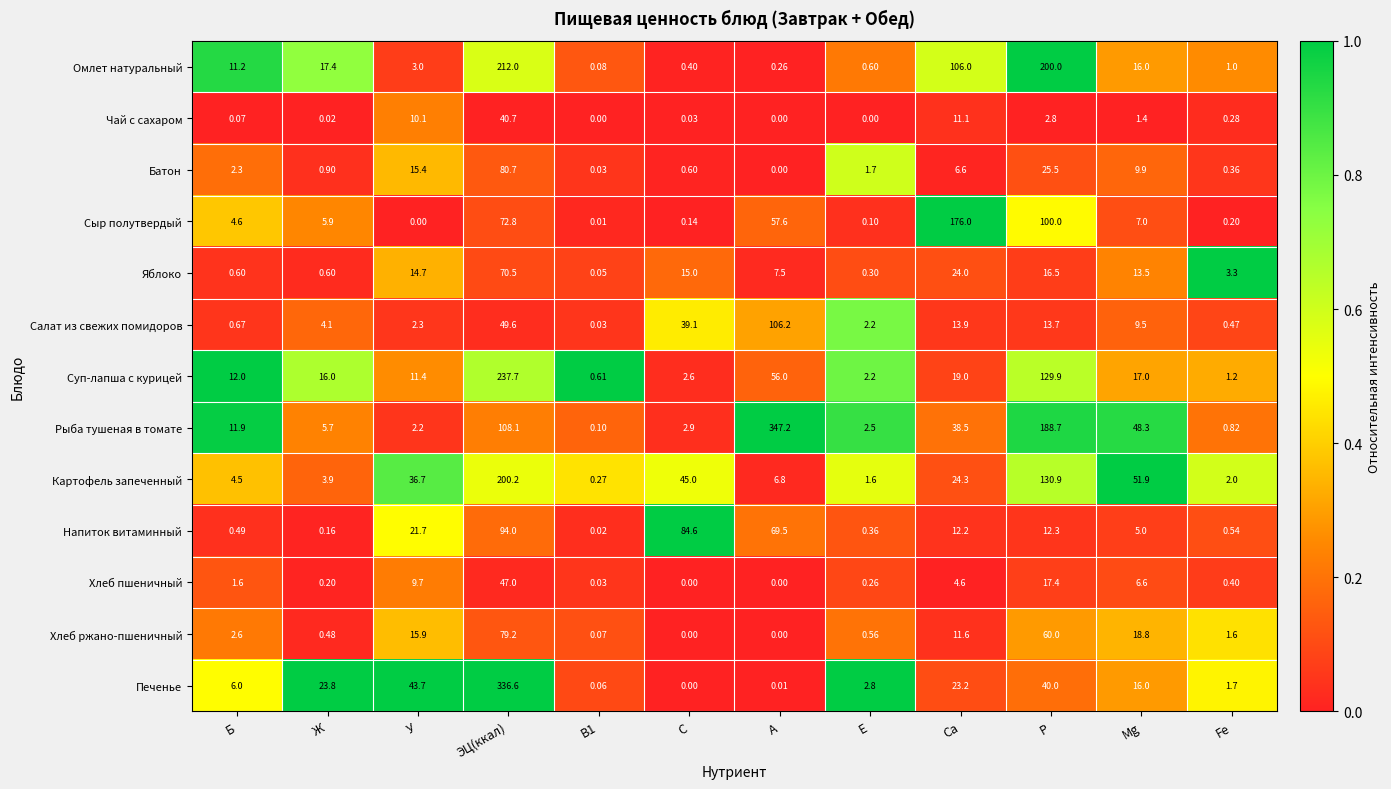

At how many categories does at least one series exceed 0?

12